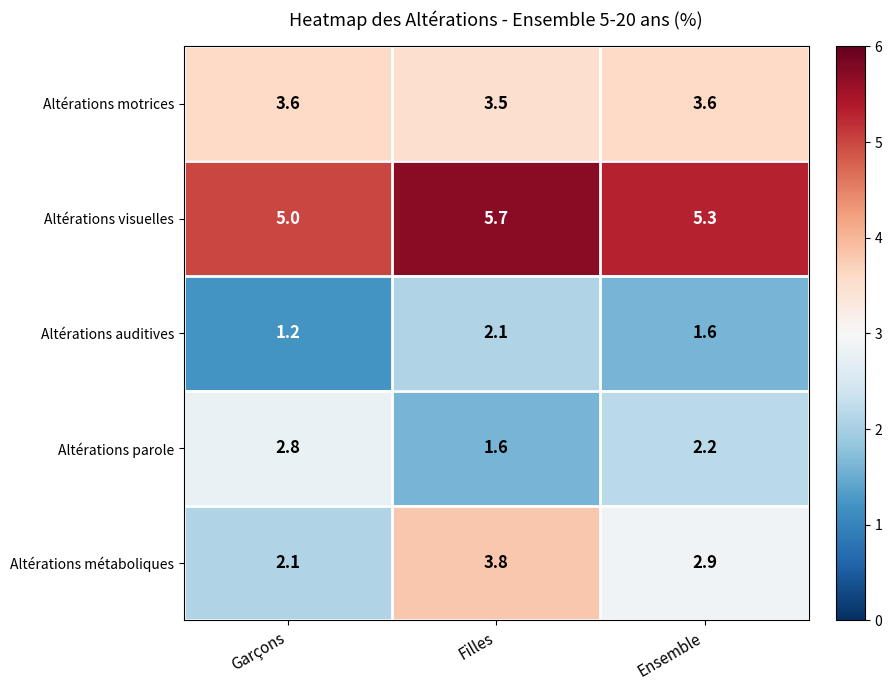

Count the number of data series in this chart.

5